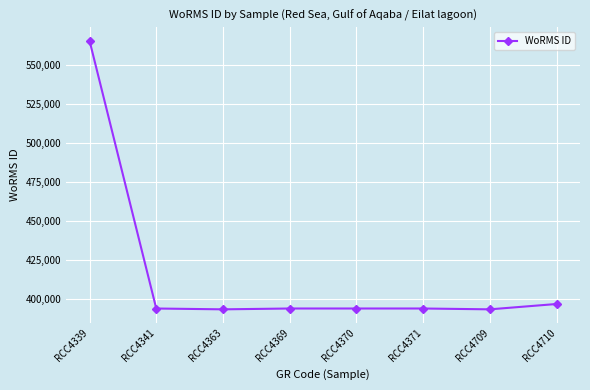

How many data points does each series have?

8